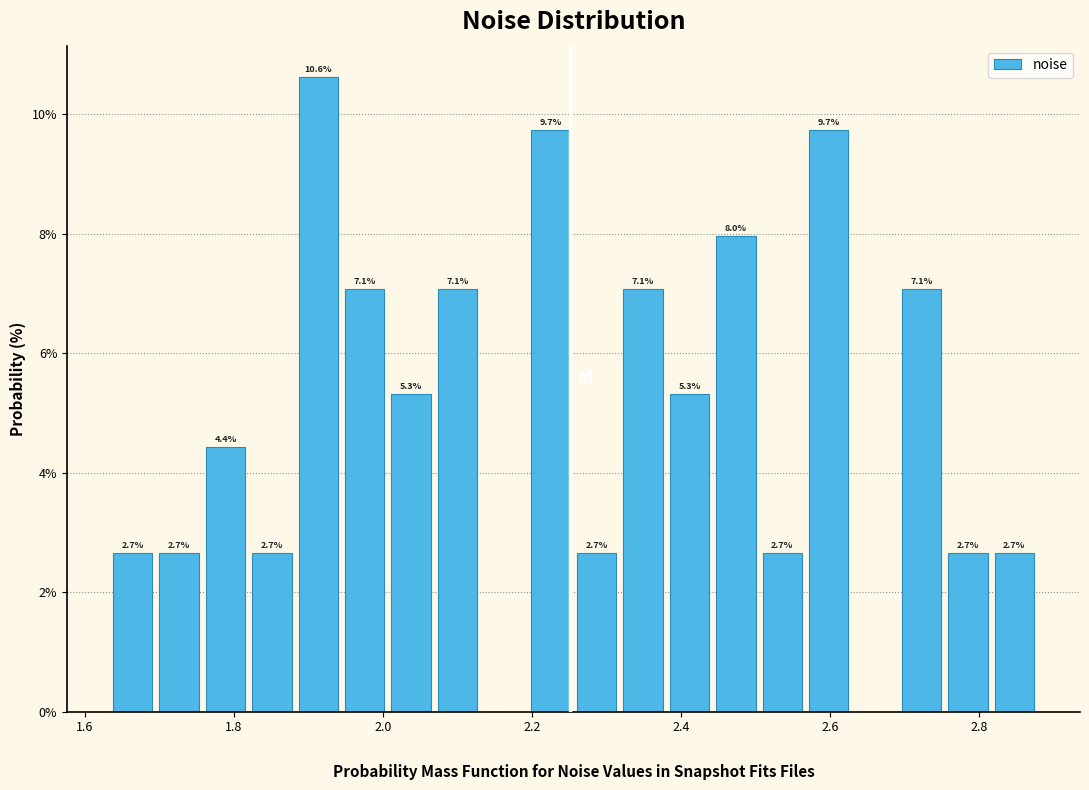

Around what value on the x-axis is the tallest bar? Give the approximate position of its centre, as read against the axis.

1.92